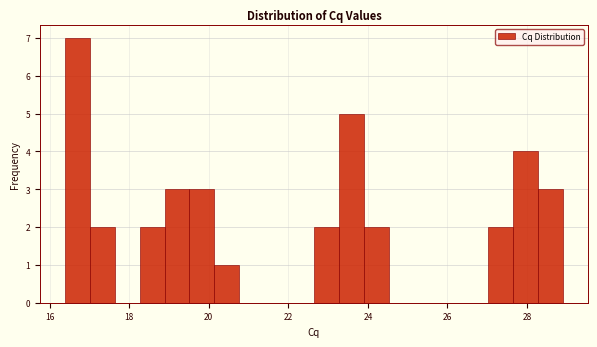

Read against the x-axis, roughly where is the centre of the tallest bar?

16.6